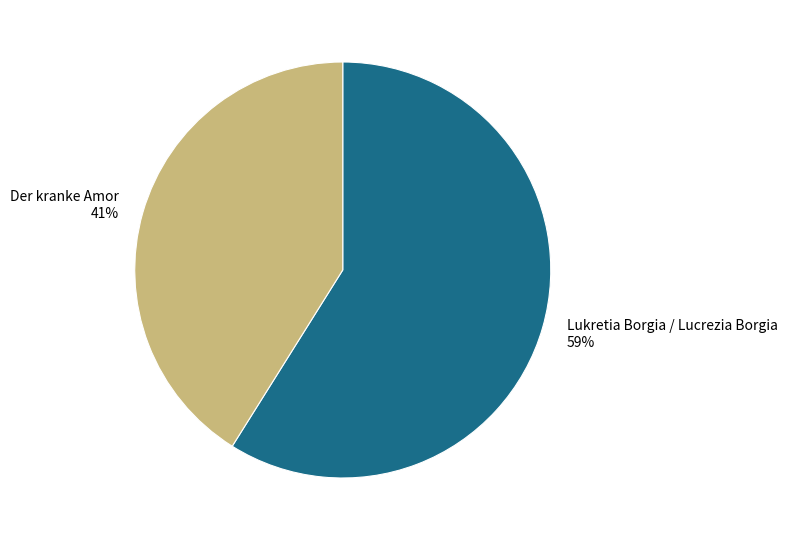

To the nearest percent, what is the difference between the largest and smallest slice percentages?

18%